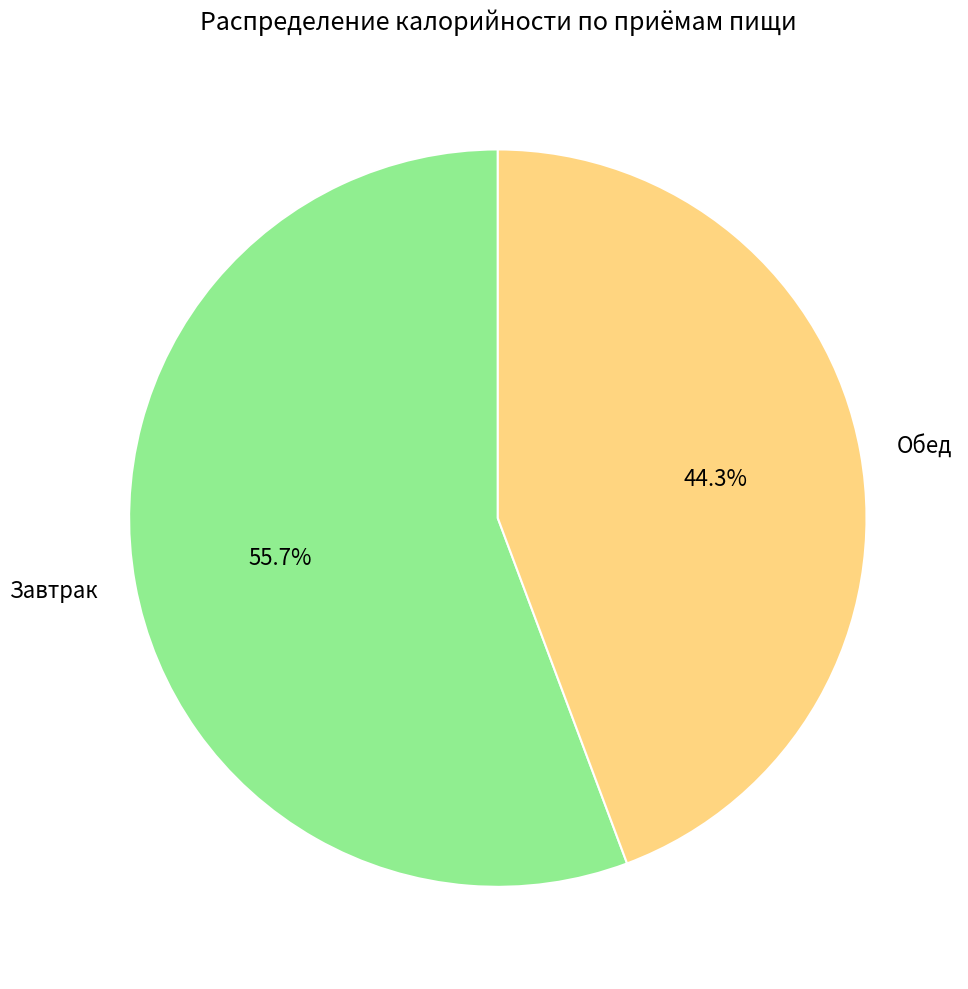

Does Обед account for over 50% of the chart?

No